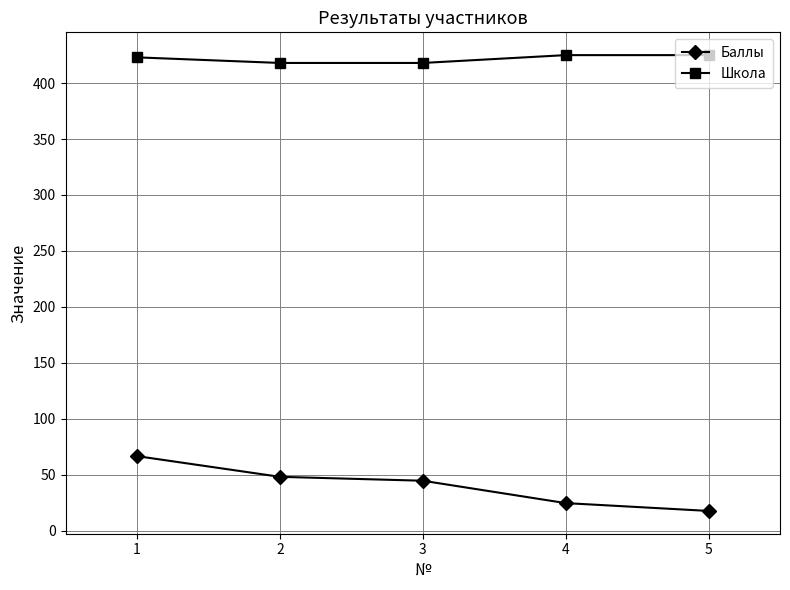

List the series in order of their overall mean, highest first.

Школа, Баллы